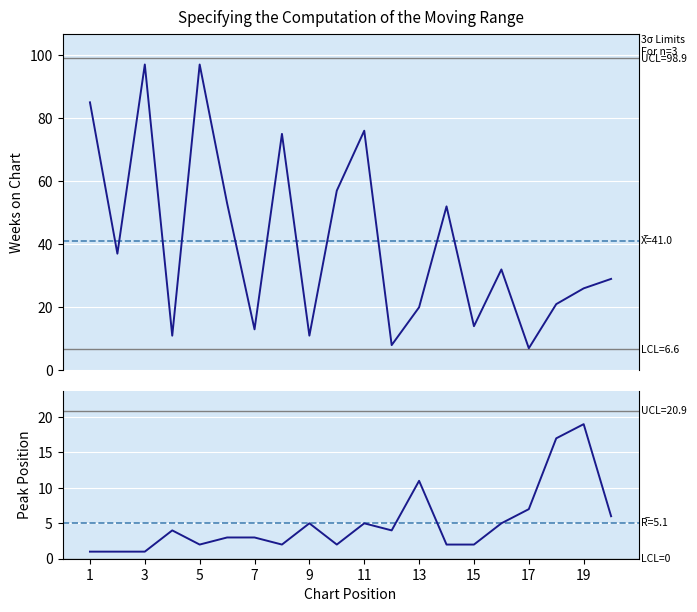

At how many categories does at least one series exceed 73?

5